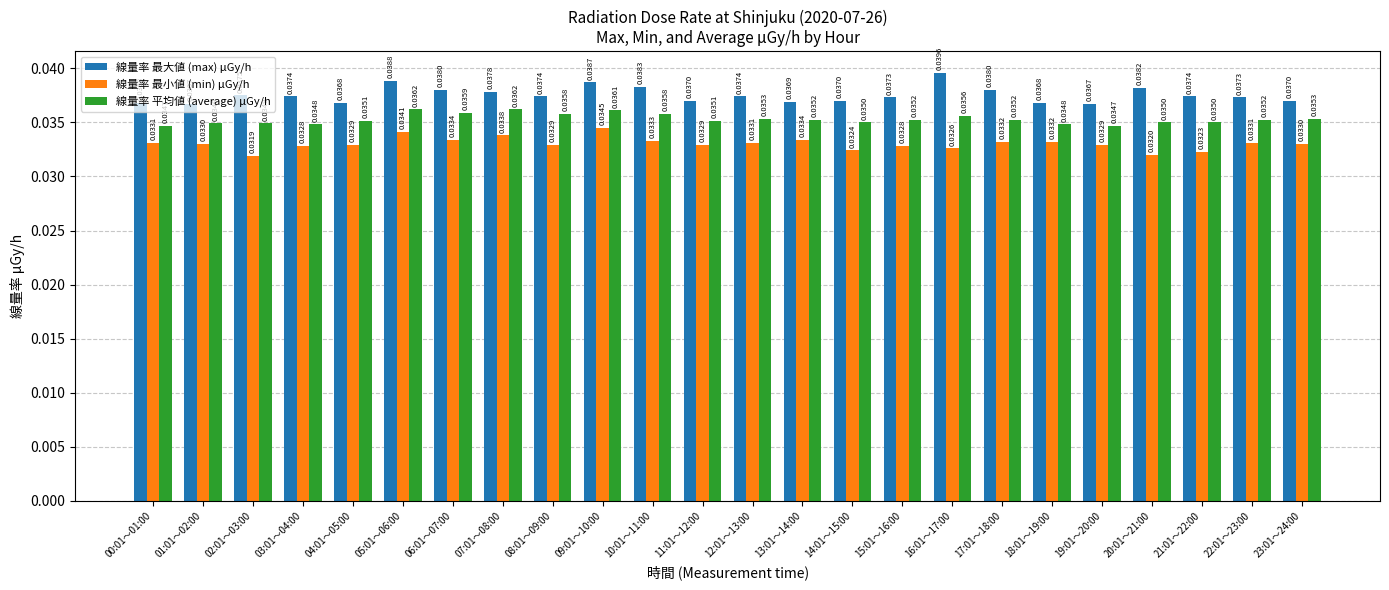

How many 線量率 最小値 (min) μGy/h values are between 0 and 1?

24